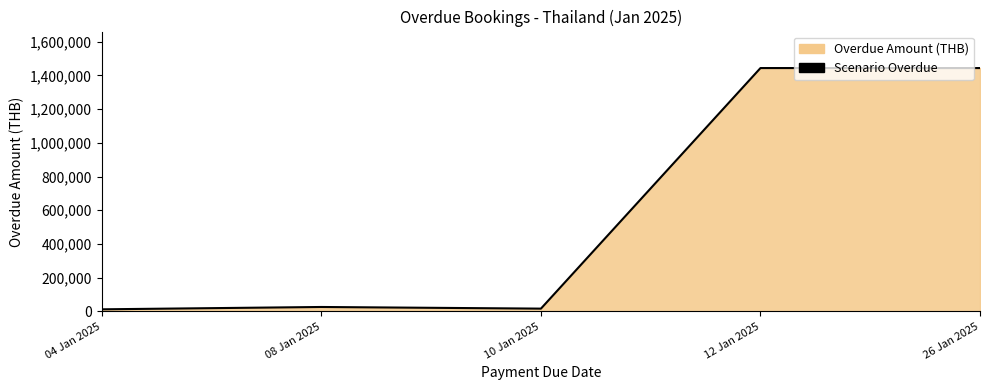

What is the smallest value displayed?

12560